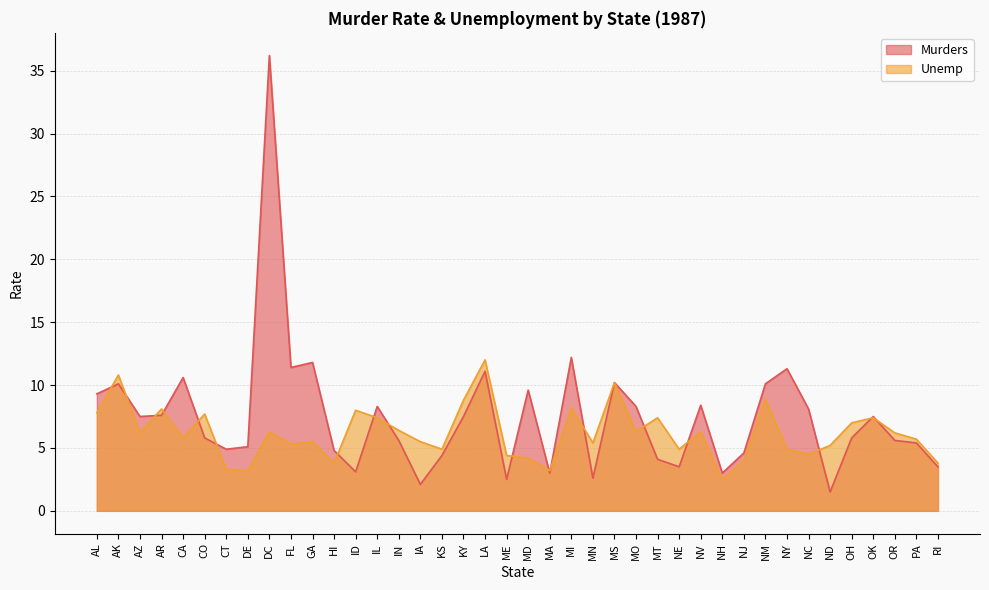

Which has a higher value, IL or NE?

IL